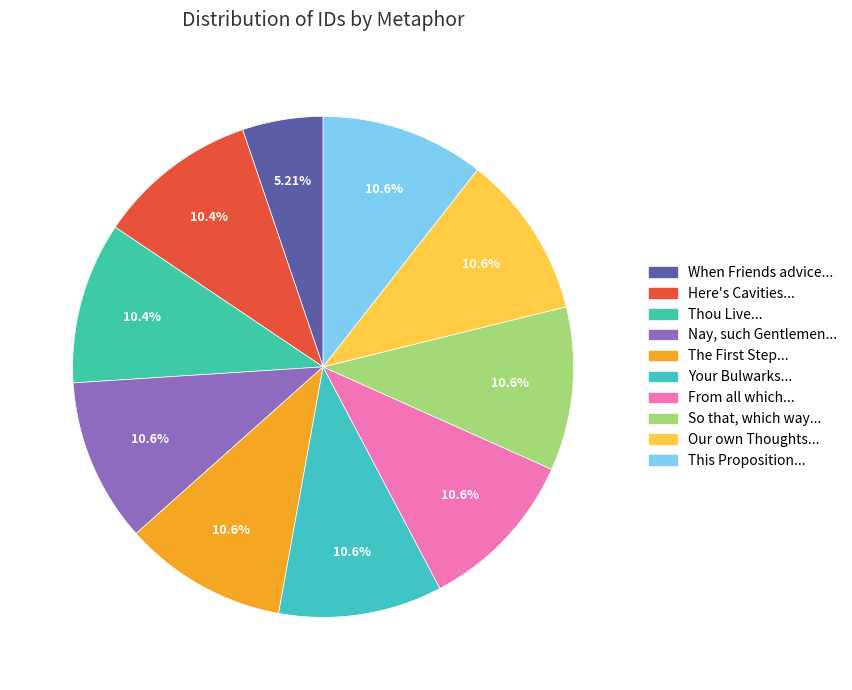

Rank the categories by value from lowest to highest.

When Friends advice with Lovers forces, Here's Cavities, says one, Thou Live, and yet speak against Drink, Nay, such Gentlemen would be much offended, The First Step we take into our Inmost, Your Bulwarks, Entrenchments and Redoubts, From all which Considerations, So that, which way soever you wriggle, Our own Thoughts, and those of others, This Proposition, then, say we